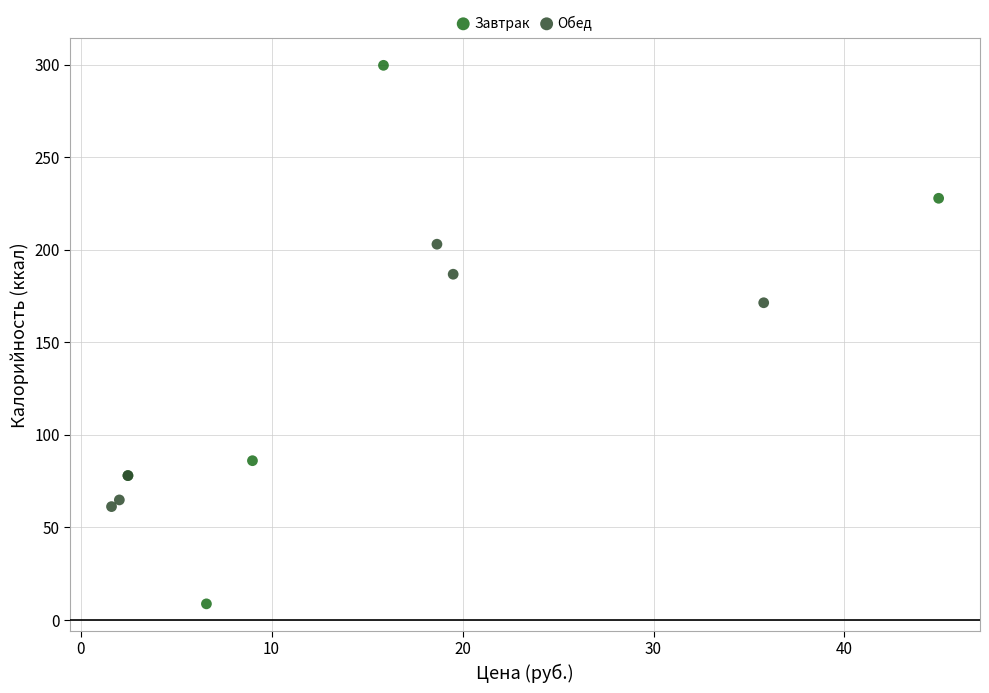

Which series has the widest spread of Y values?

Завтрак